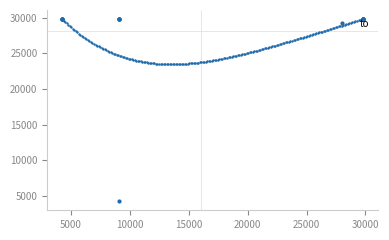

How many distinct data groups are displayed?

1